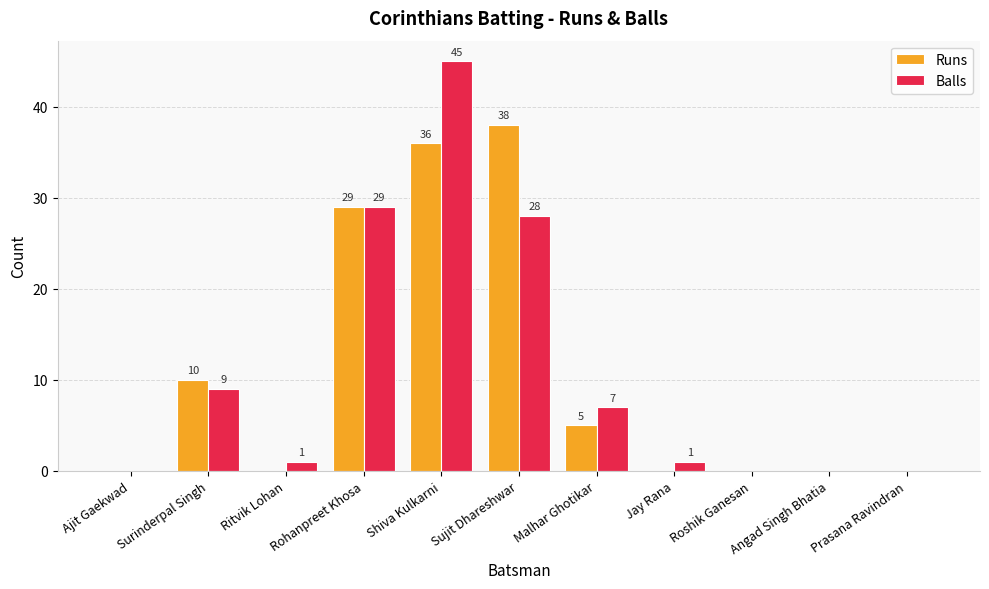

At which label does Balls reach its peak?

Shiva Kulkarni